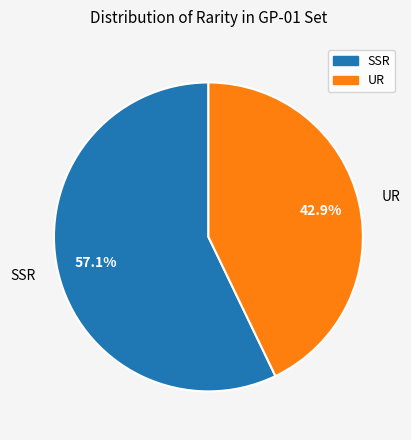

How many segments does this pie chart have?

2